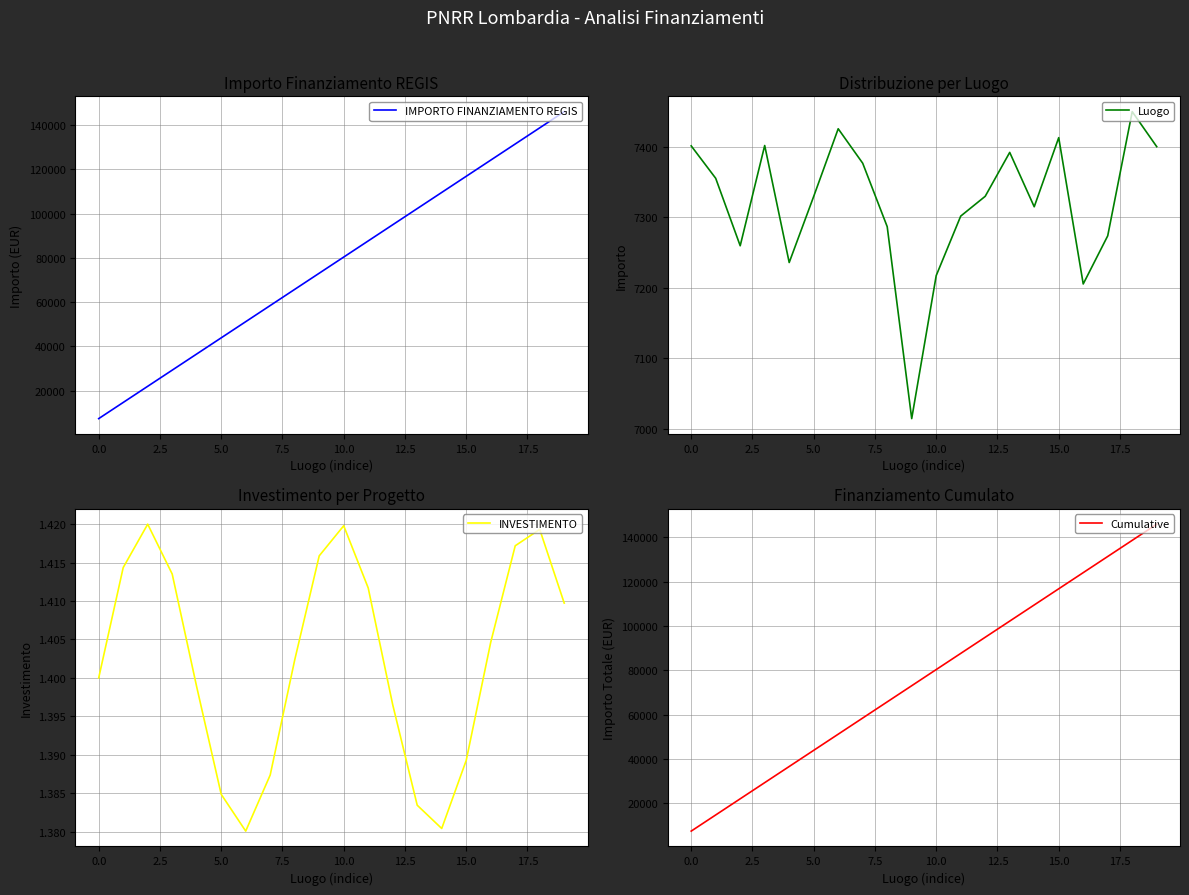

The value of Cumulative at 5.0 is 75489. True or false?

False